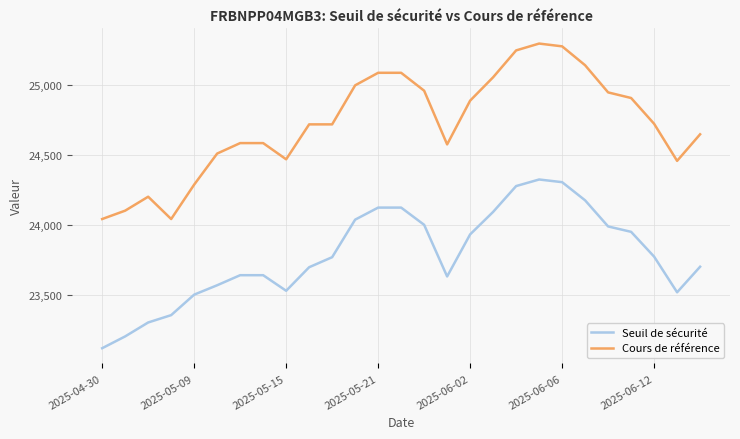

True or false: Seuil de sécurité and Cours de référence cross at least once.

False